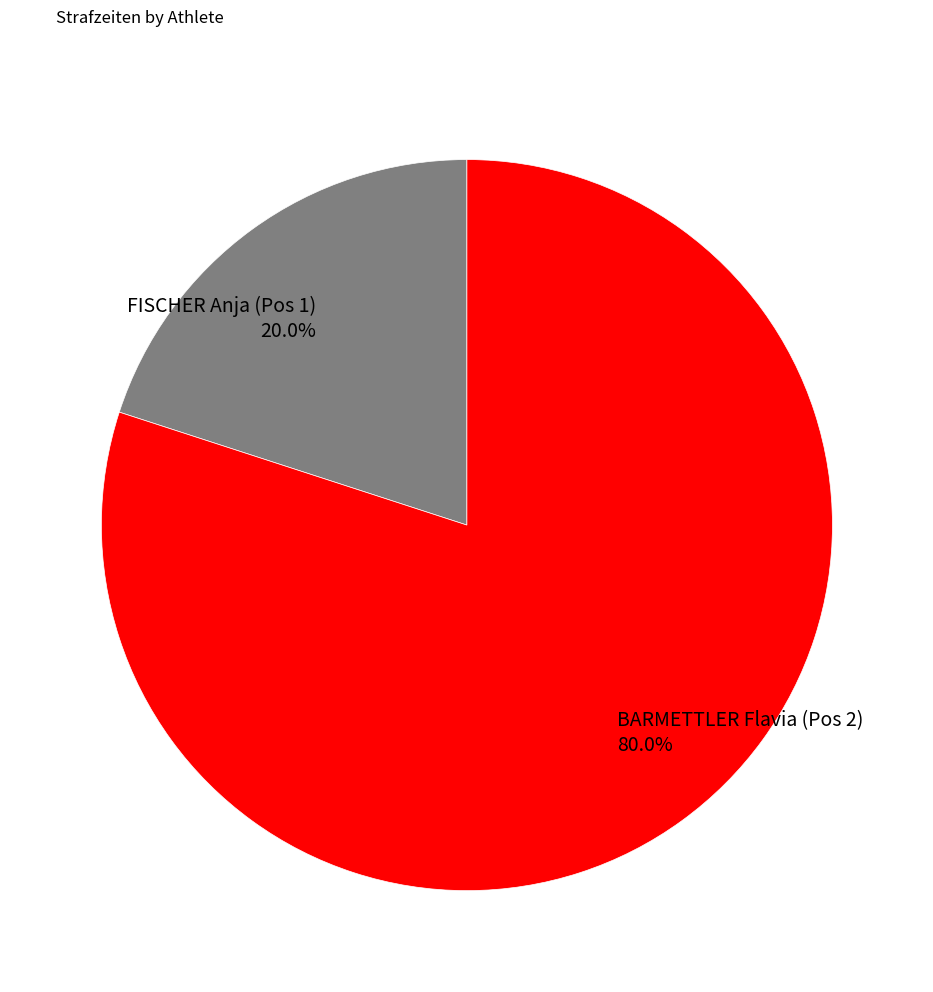

Count the number of slices in the pie.

2